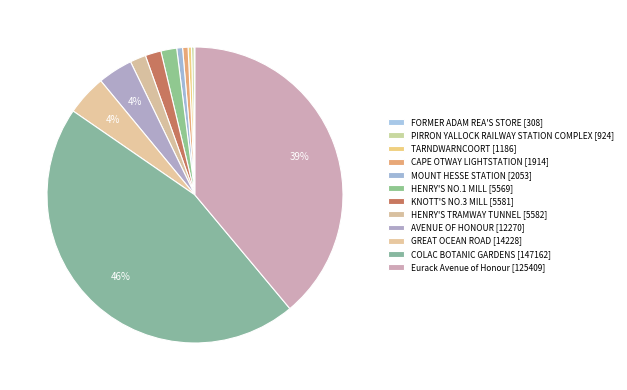

Does TARNDWARNCOORT represent more than half of the total?

No